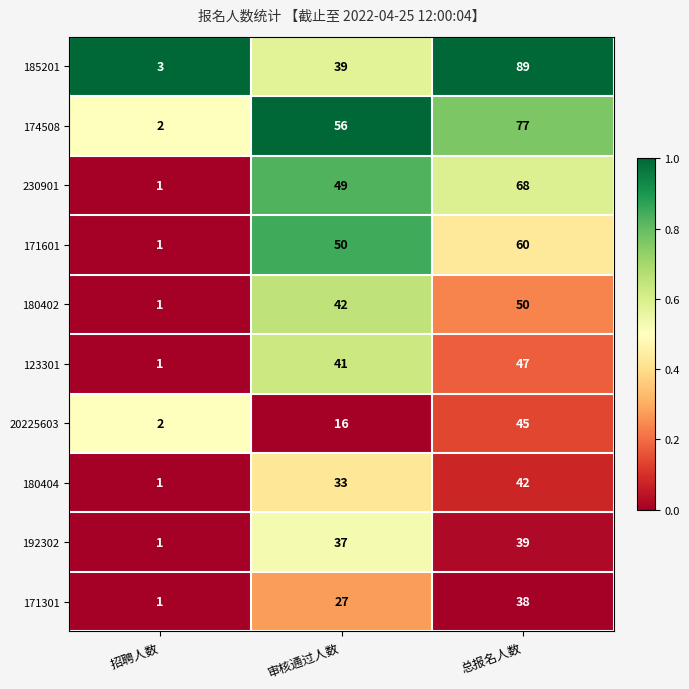

The value of 180404 at 招聘人数 is 1. True or false?

True